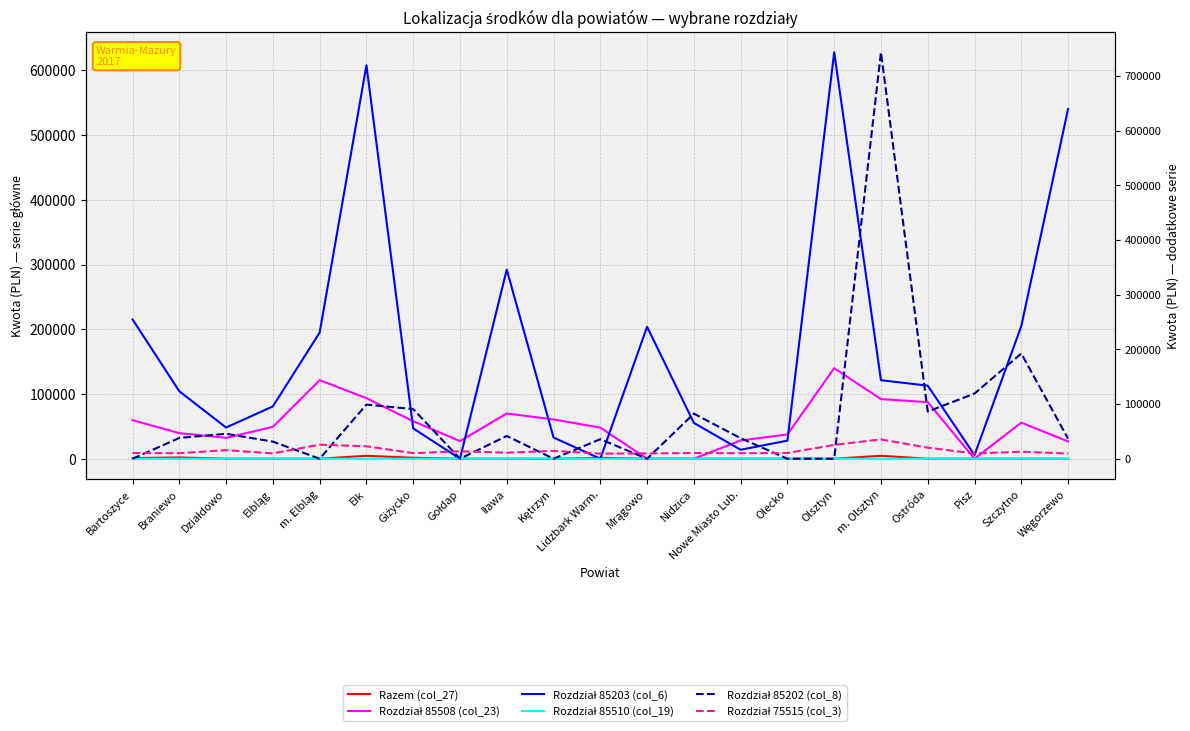

How many interior local peaks does the Rozdział 85510 (col_19) series have?

1